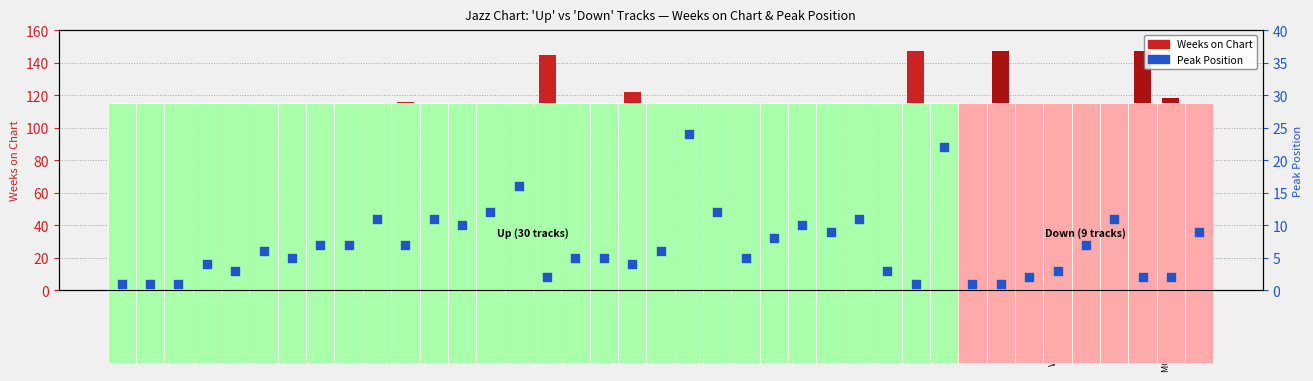

Which series has the largest Y range (max minus min)?

Weeks on Chart